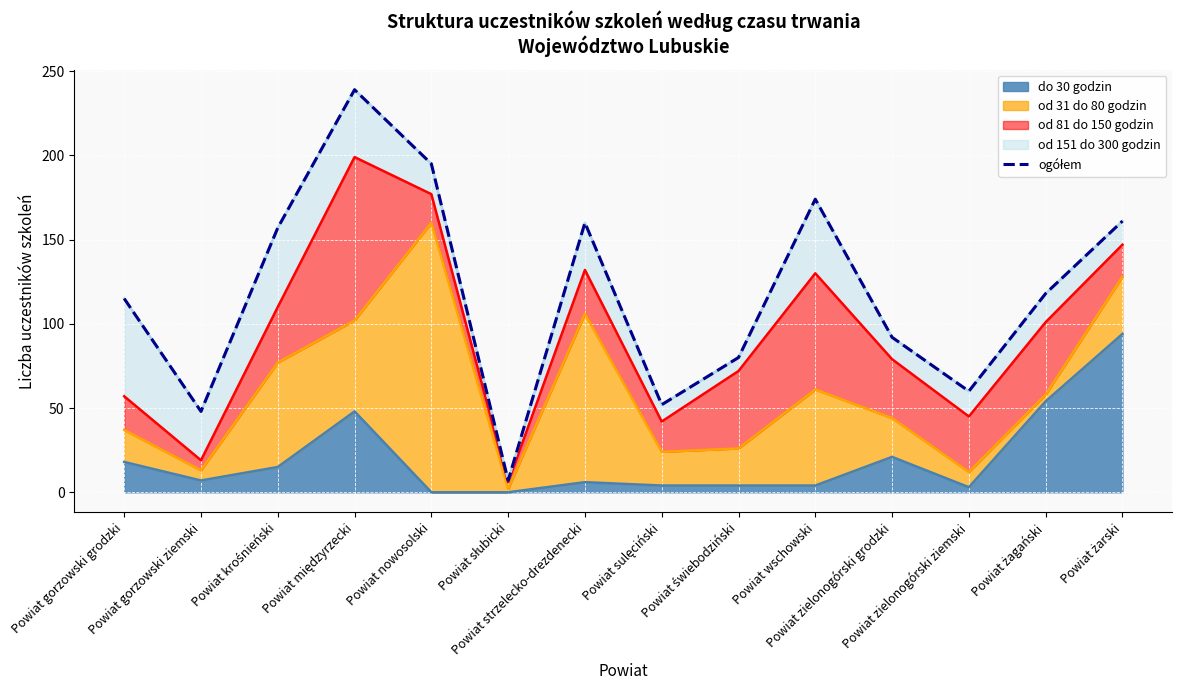

What is the greatest value displayed?

239